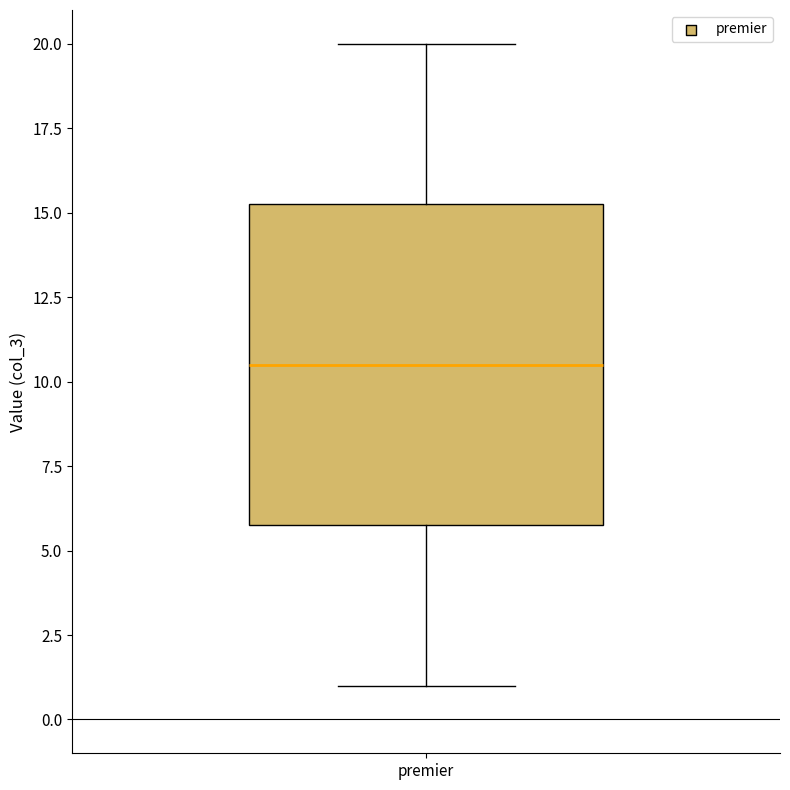

Where does the lower whisker of the box for premier end on the y-axis? The values are not printed on the chart, so give them approximately, as read against the axis.

1.0